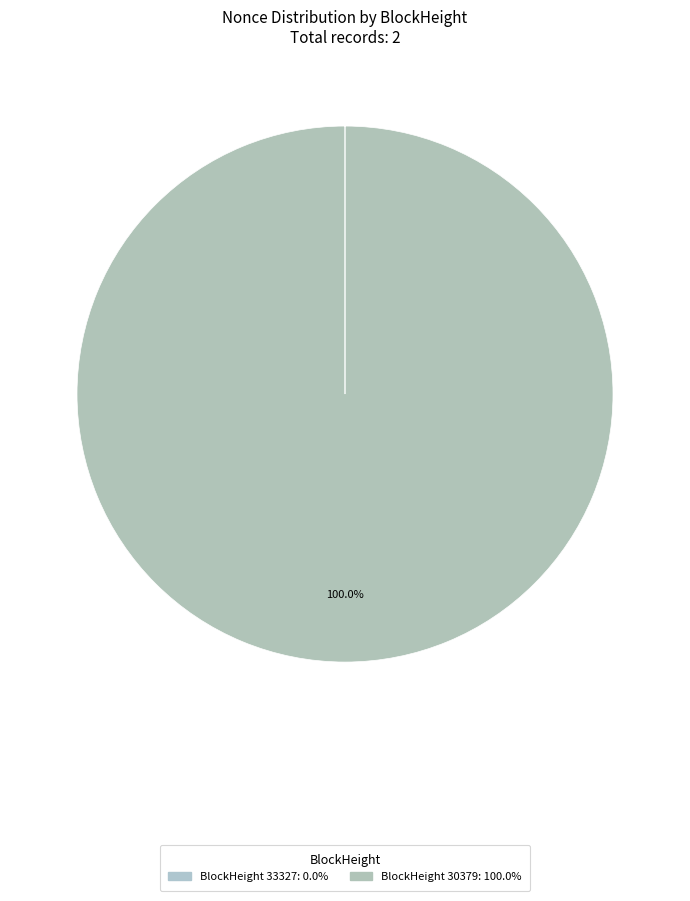

Which category has the biggest portion of the pie?

30379